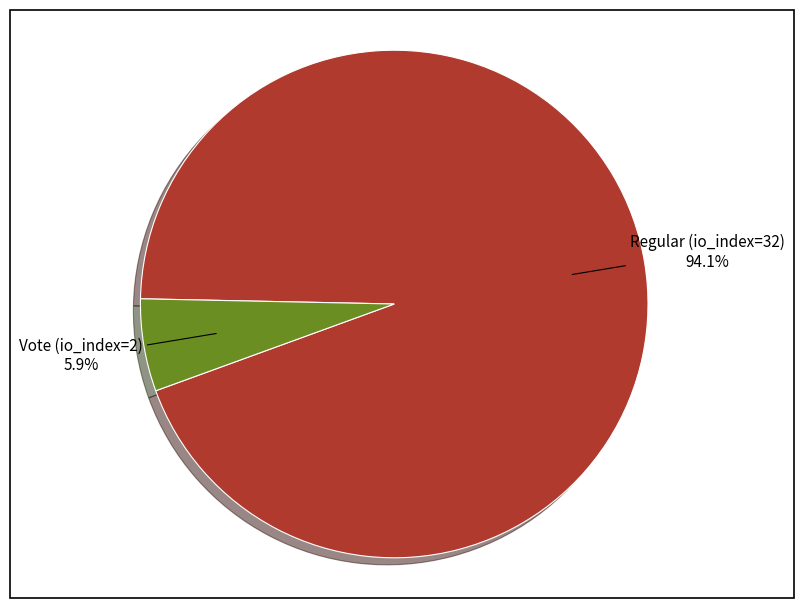

Which category has the smallest portion of the pie?

Vote (io_index=2)